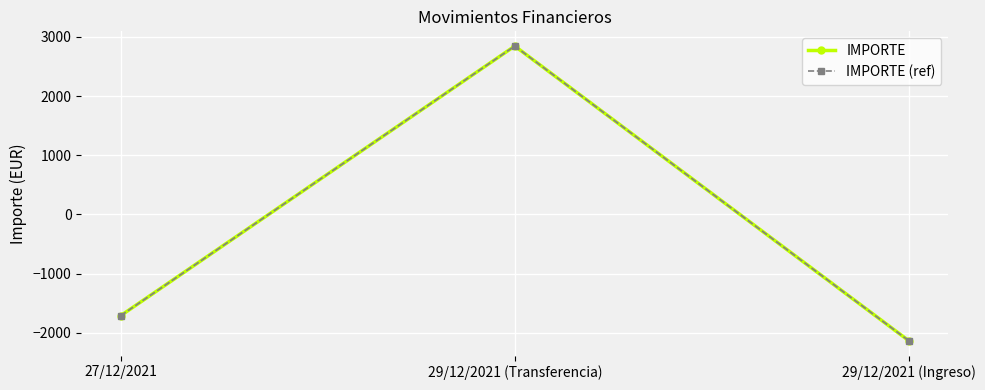

Is this an area chart (filled region under the line)?

No